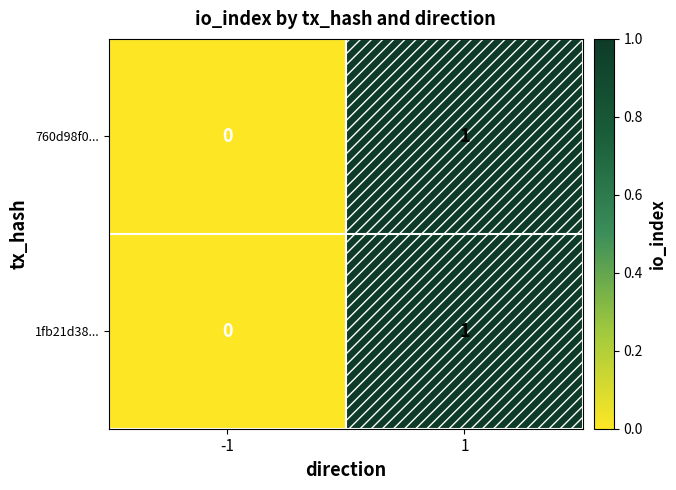

True or false: 1fb21d38... has a value of 1 at -1.

False